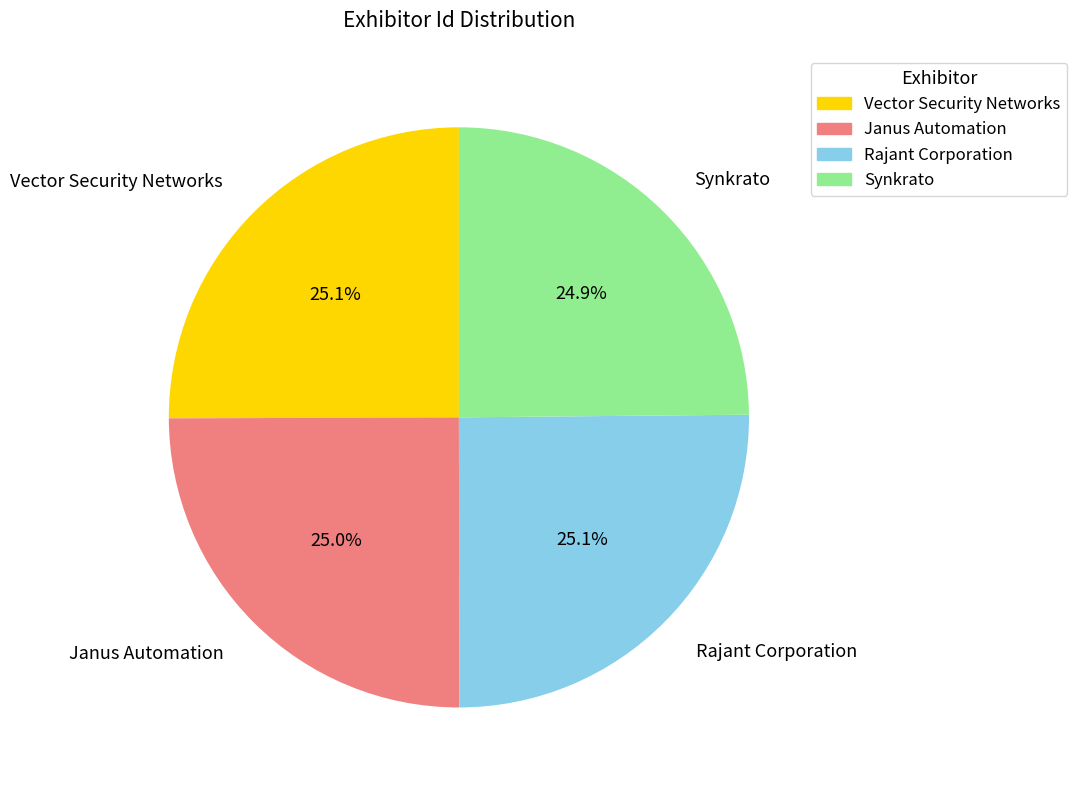

What percentage is the Janus Automation slice, to the nearest percent?

25%